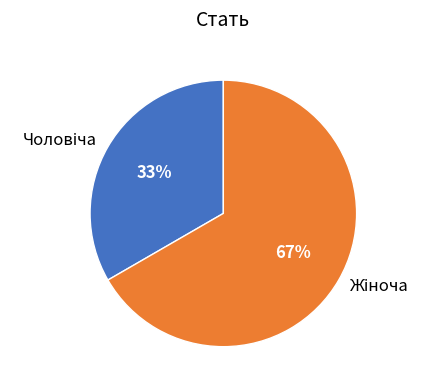

Is there a majority slice in this chart?

Yes